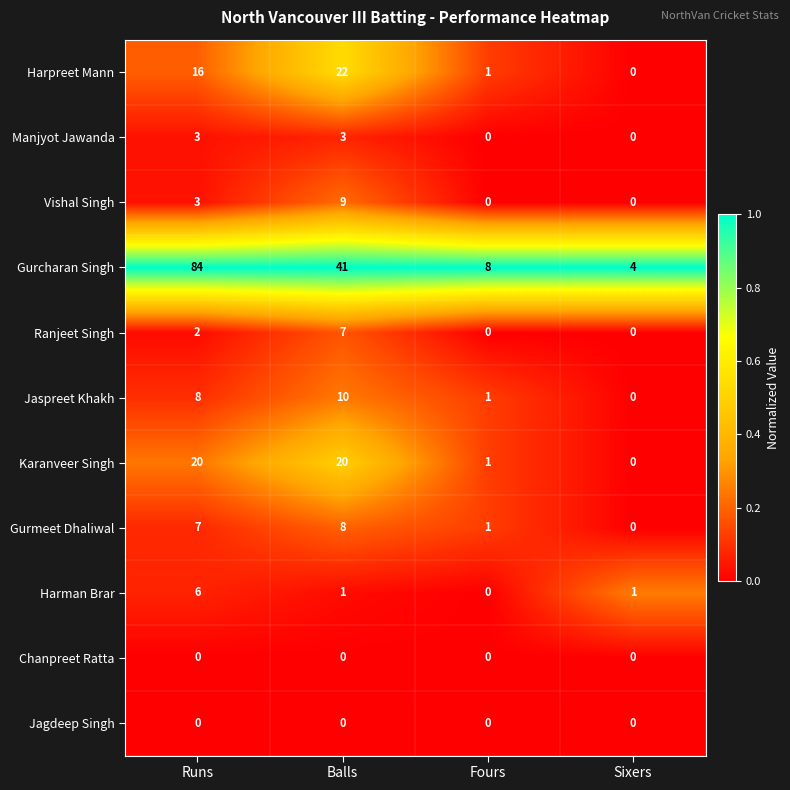

What is the spread (max minus min) of values at Fours?

8